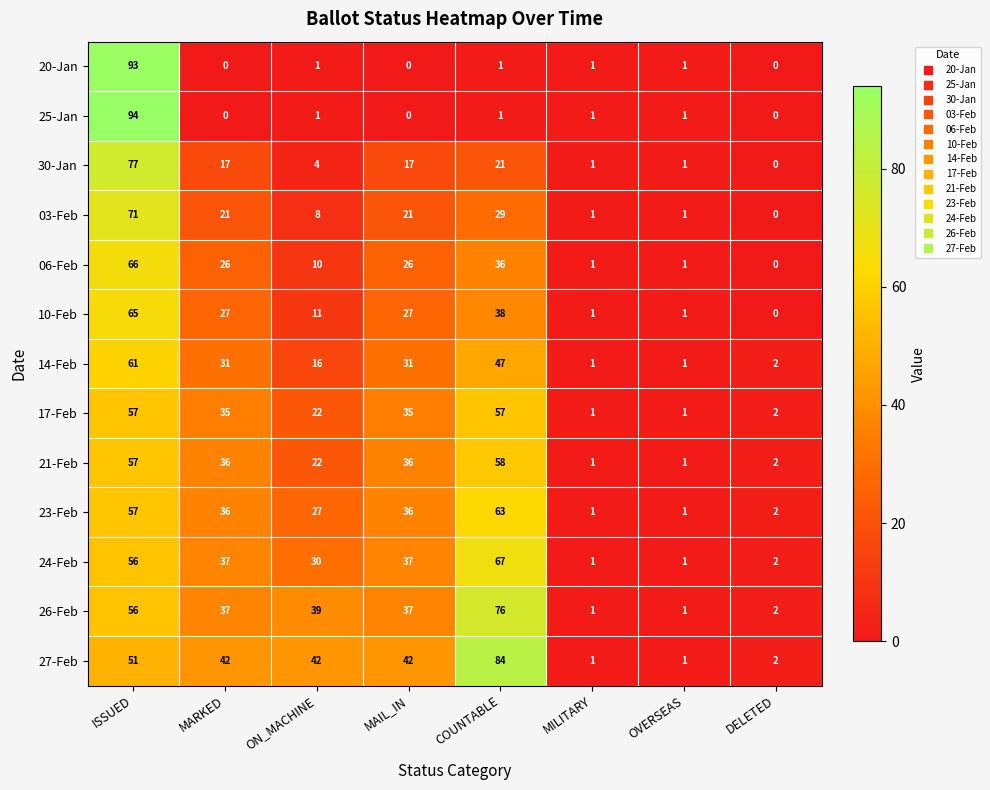

List the series in order of their peak value, lowest first.

17-Feb, 21-Feb, 14-Feb, 23-Feb, 10-Feb, 06-Feb, 24-Feb, 03-Feb, 26-Feb, 30-Jan, 27-Feb, 20-Jan, 25-Jan